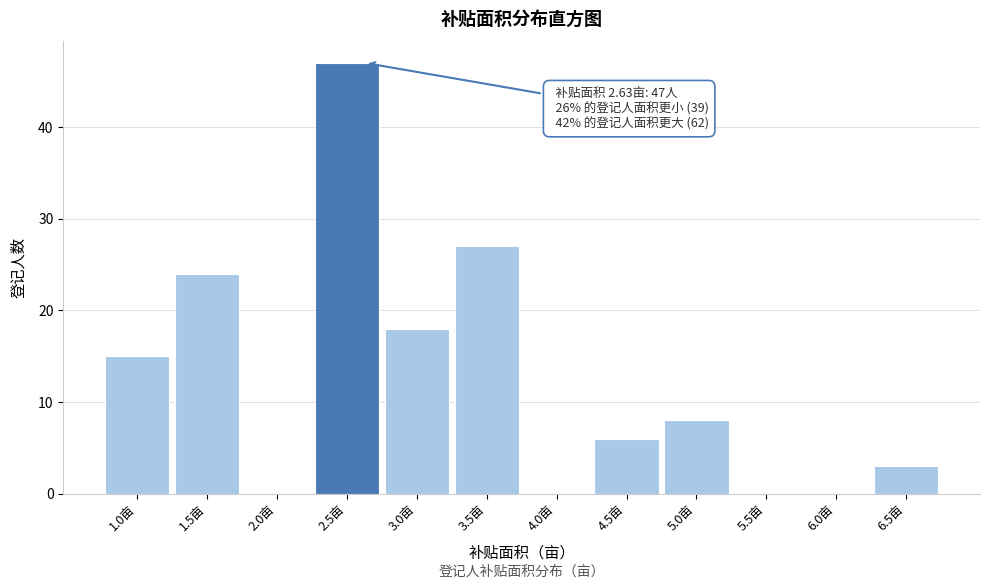

Reading right to left, extract all data points from this chart.

6.5亩=3	6.0亩=0	5.5亩=0	5.0亩=8	4.5亩=6	4.0亩=0	3.5亩=27	3.0亩=18	2.5亩=47	2.0亩=0	1.5亩=24	1.0亩=15